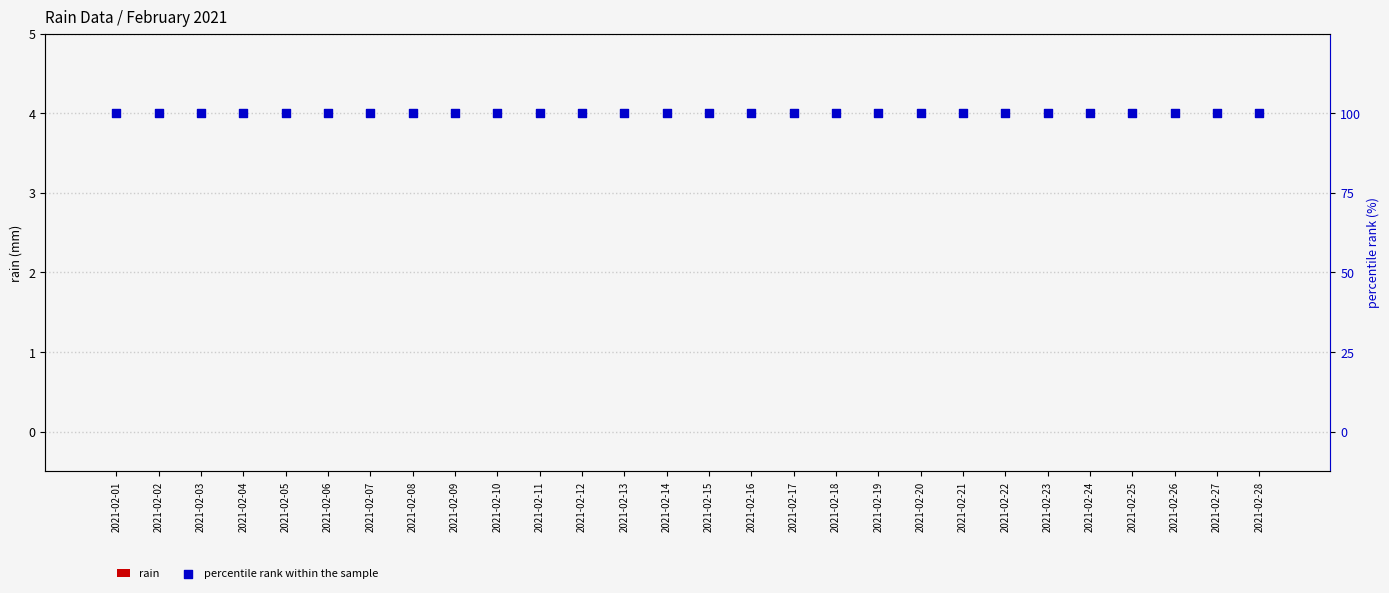

Is the value of rain at 2021-02-27 greater than the value of percentile rank within the sample at 2021-02-27?

No